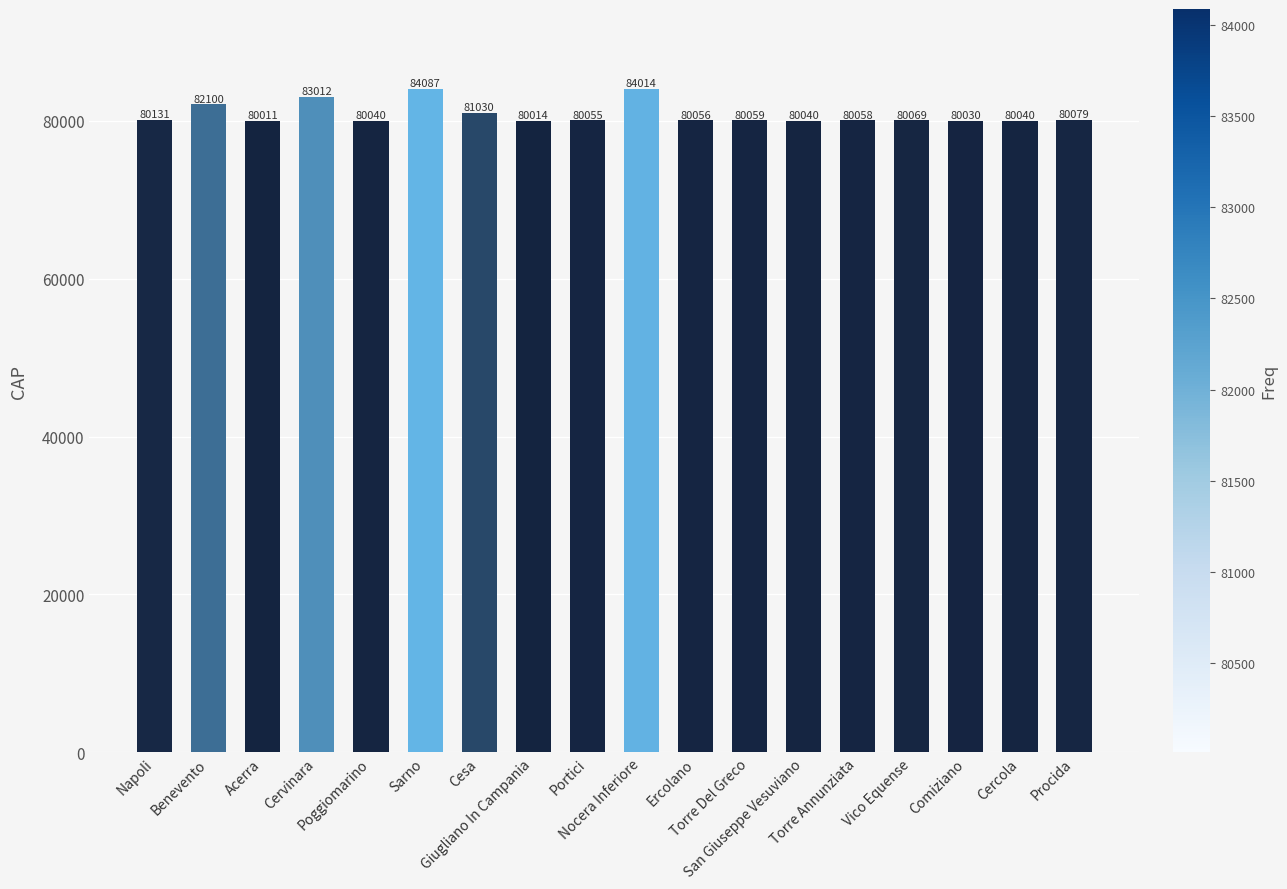

Which label corresponds to the smallest value in the chart?

Acerra